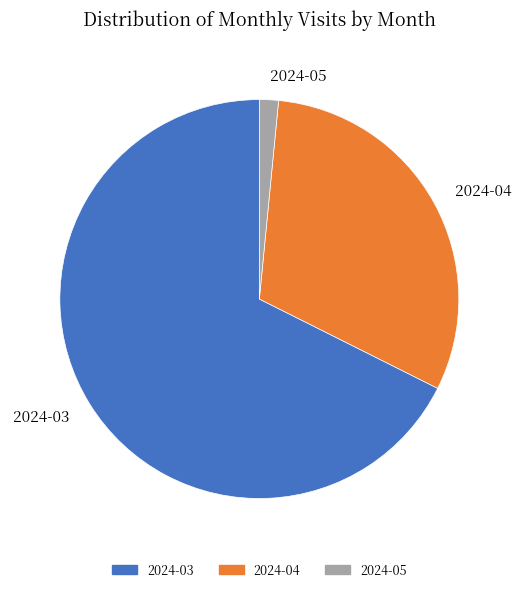

How many slices are in this pie chart?

3